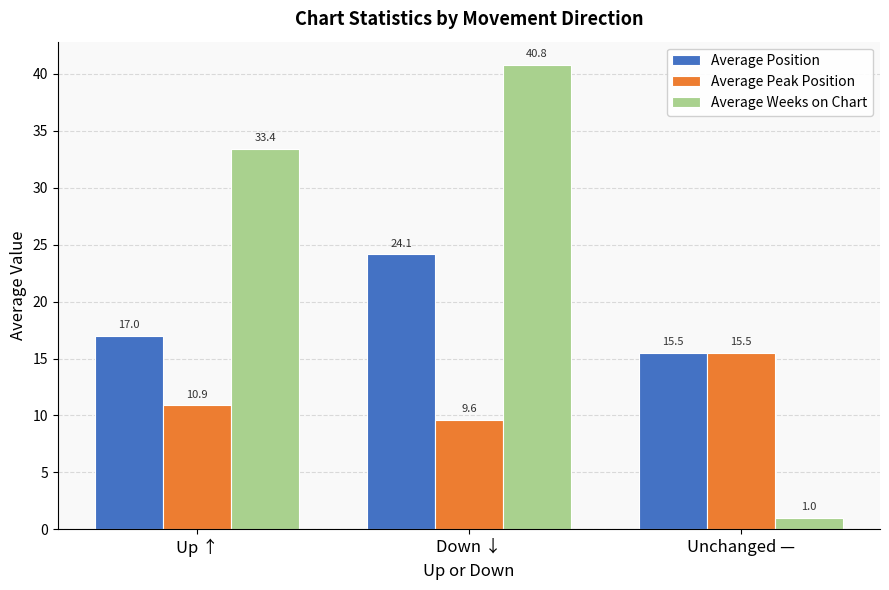

True or false: Average Peak Position has a value of 9.6 at Down ↓.

True